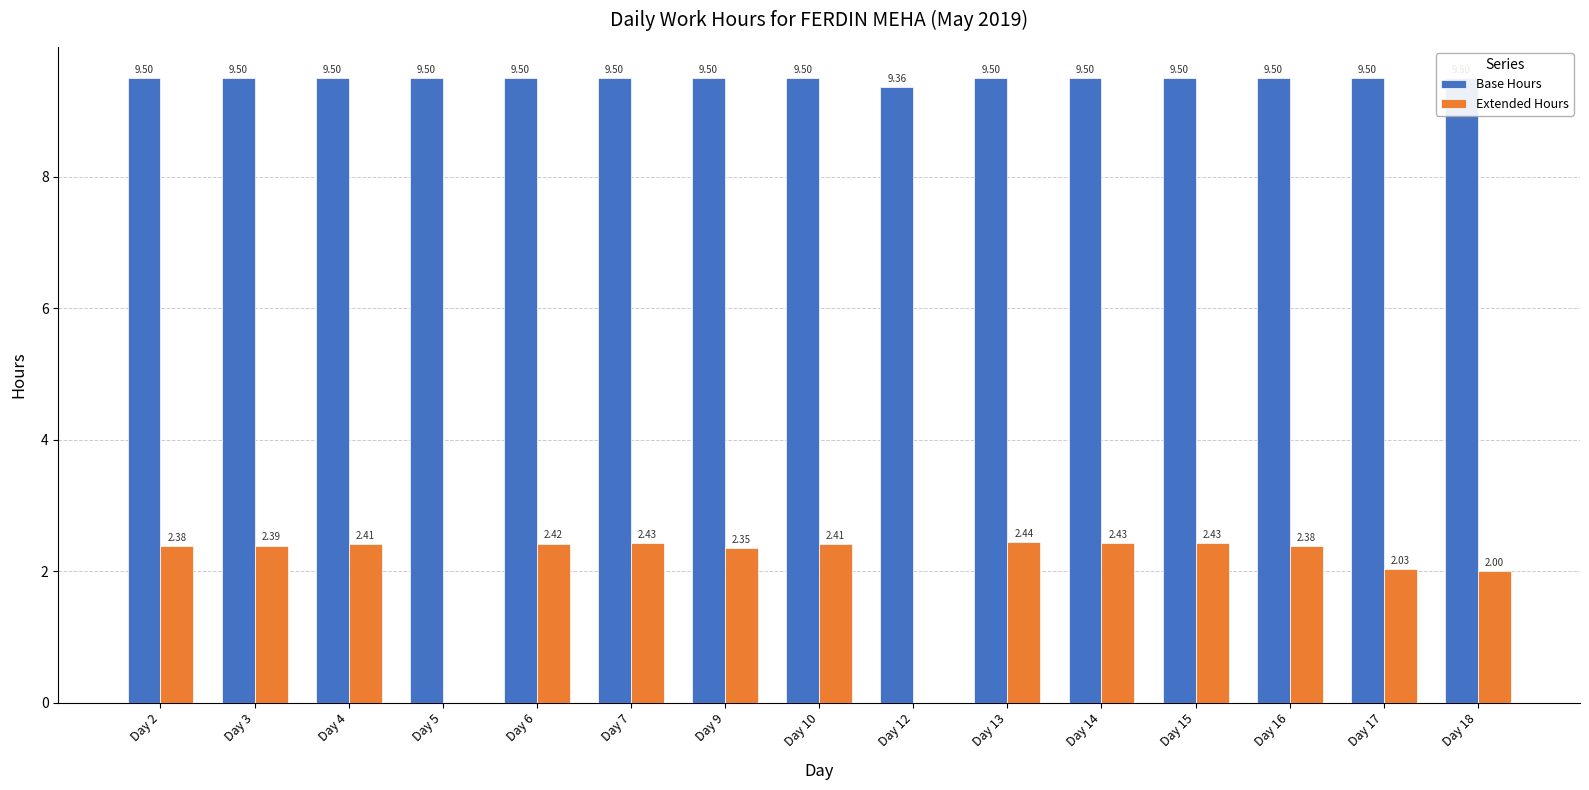

The value of Extended Hours at Day 4 is 3.4. True or false?

False